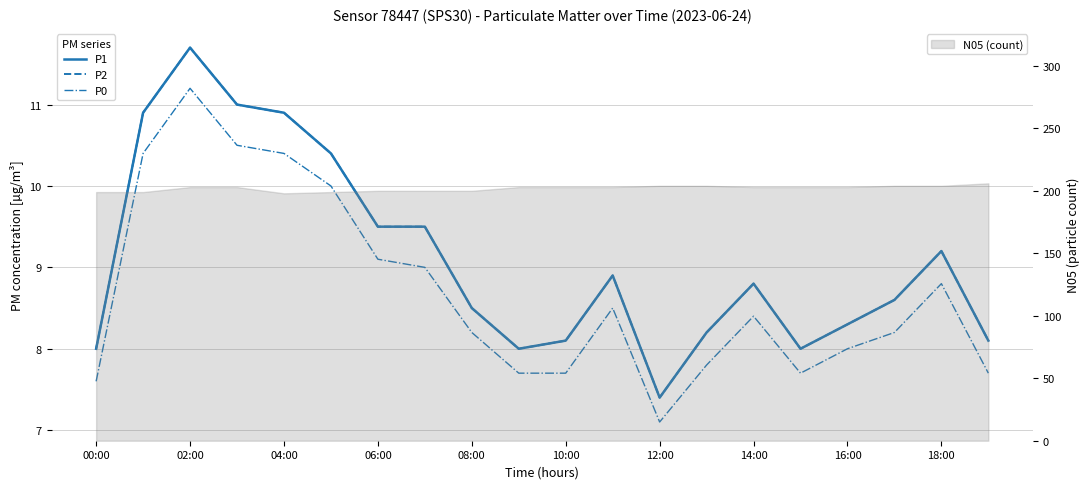

Which series changed the most between 14:00 and 18:00?

P1